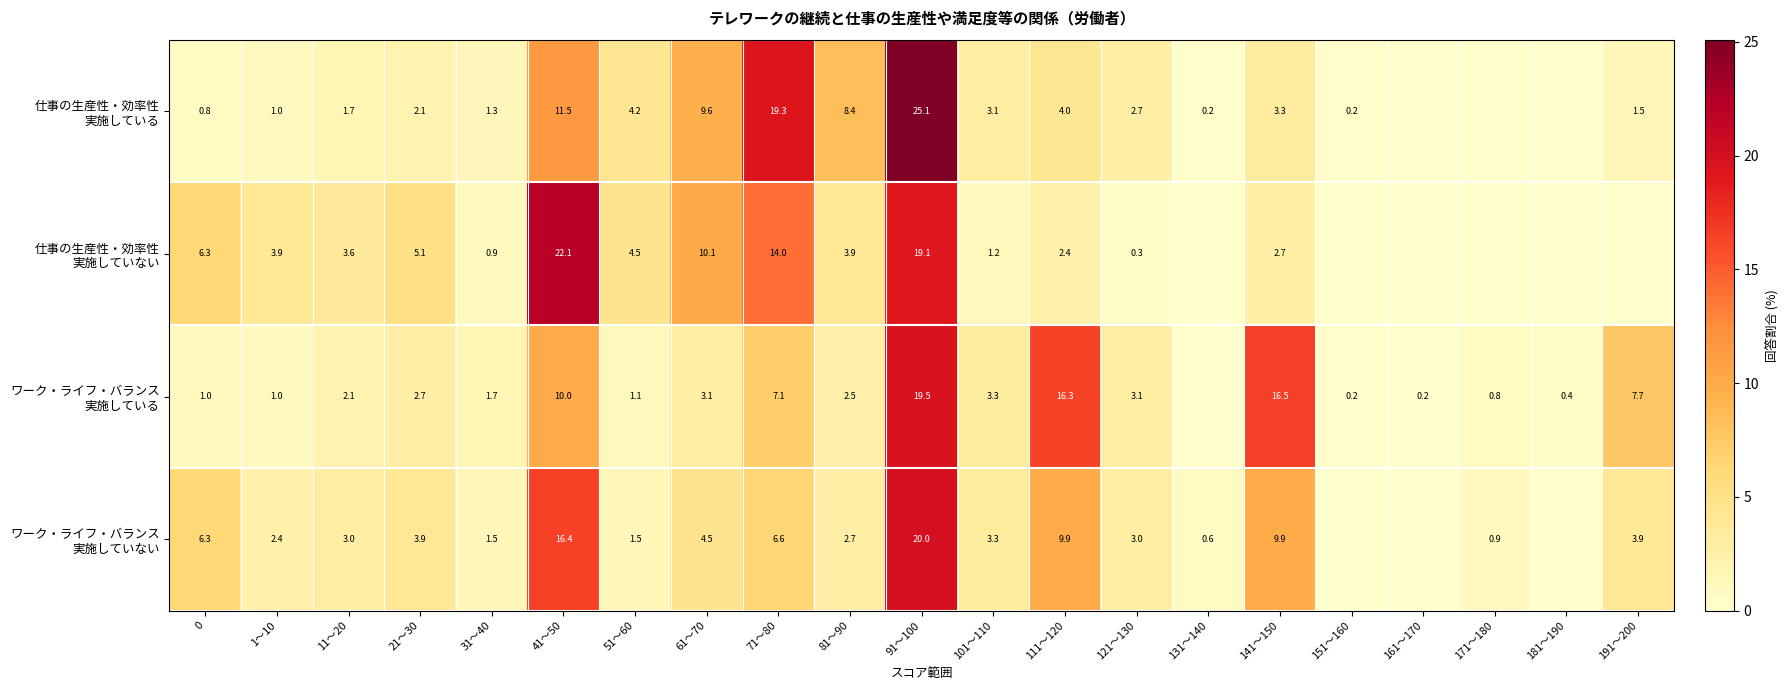

What is the difference between the highest and lowest values at 101～110?

2.1